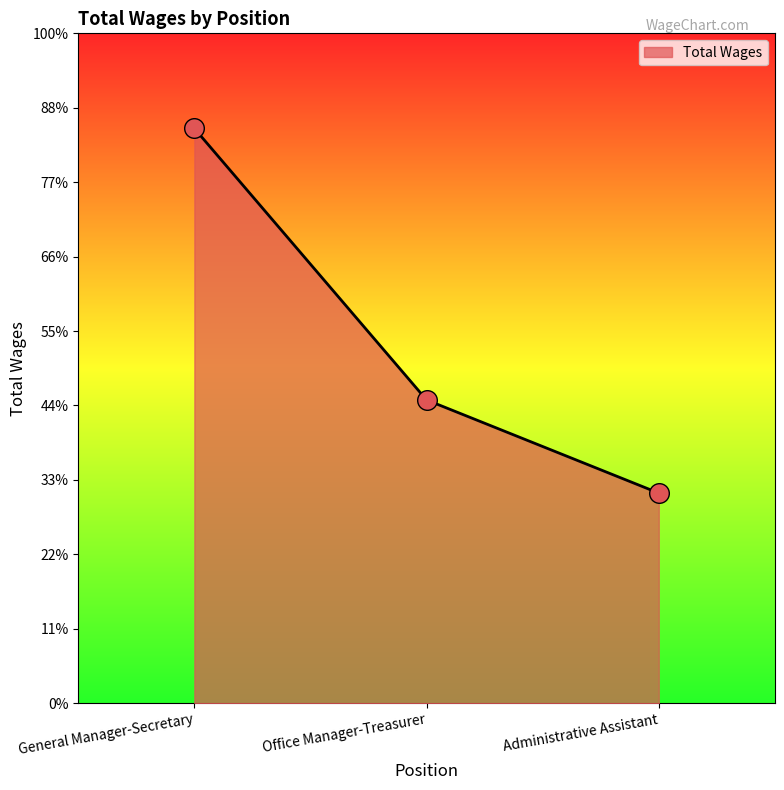

What is the ratio of the value at General Manager-Secretary to the value at Office Manager-Treasurer?

1.9